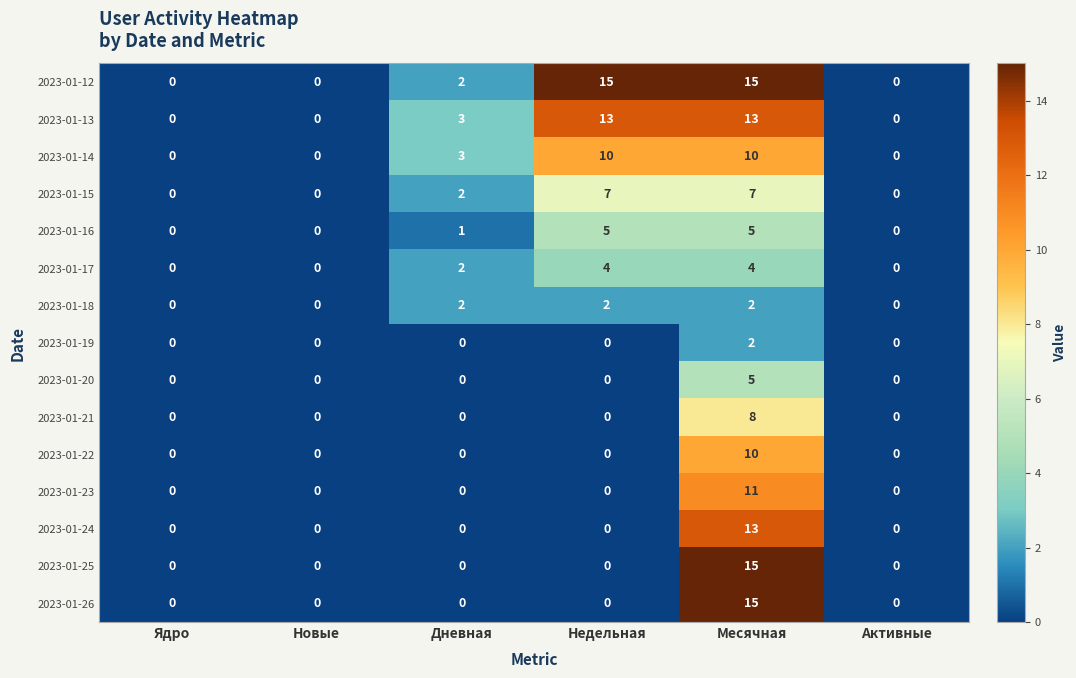

True or false: 2023-01-19 has a value of 1 at Ядро.

False